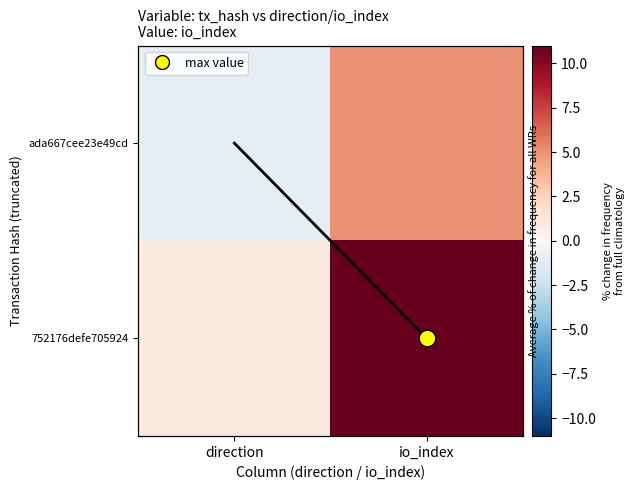

Between direction and io_index, which series saw the biggest shift?

752176defe705924